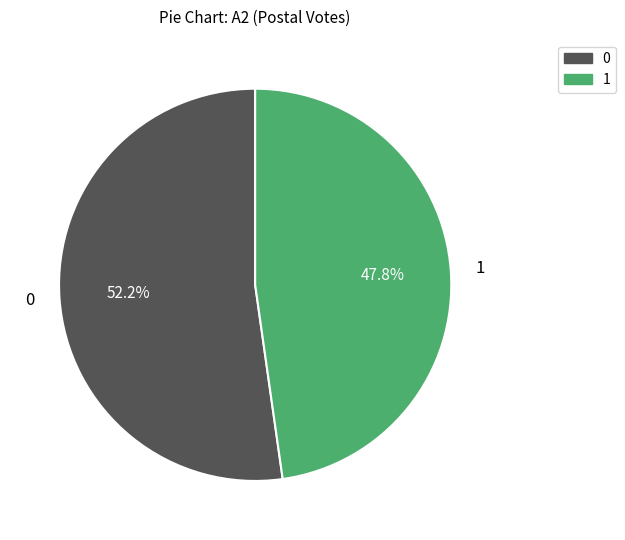

Does any single category account for the majority?

Yes